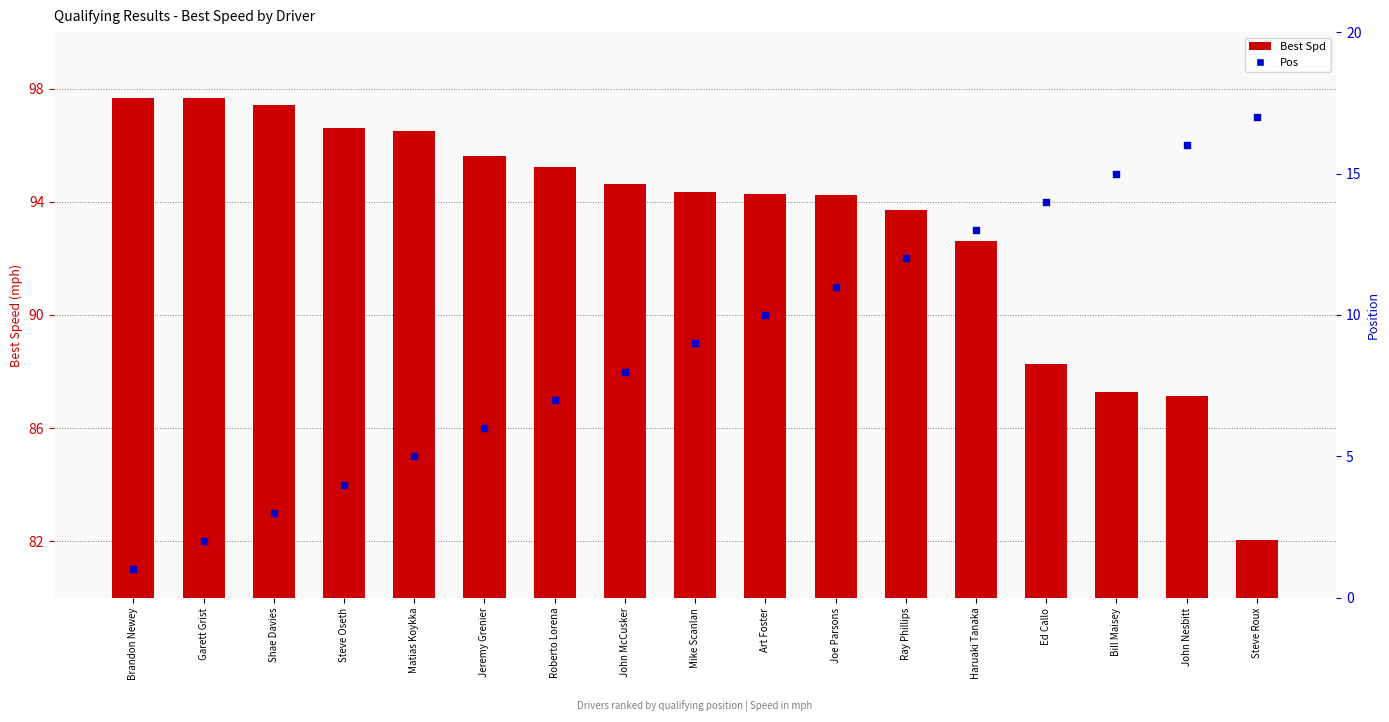

Which series has the widest spread of Y values?

Pos